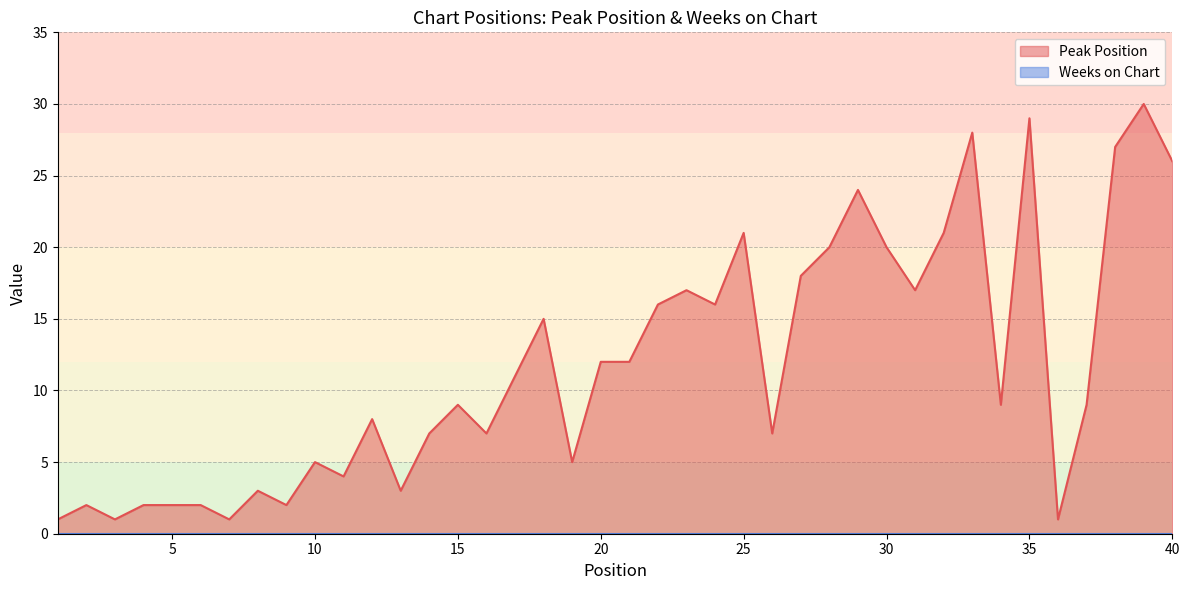

Does the chart have visible grid lines?

Yes